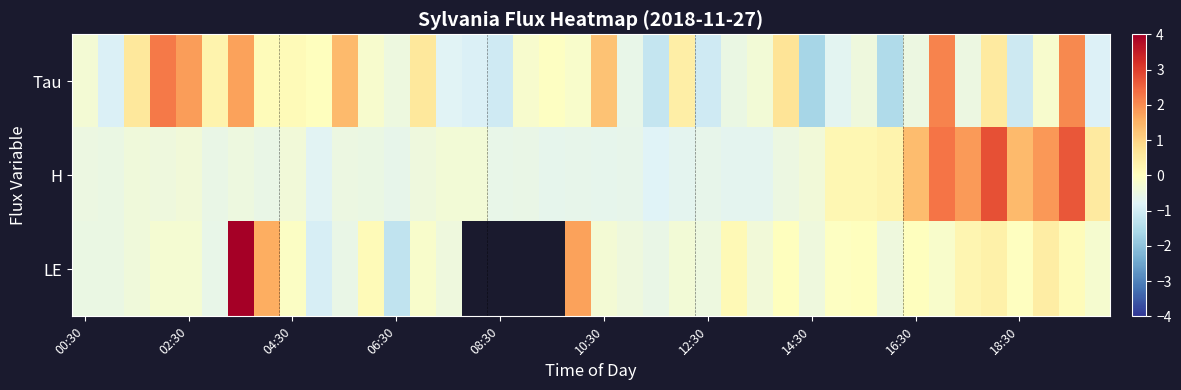

Which series has the widest spread of values?

LE